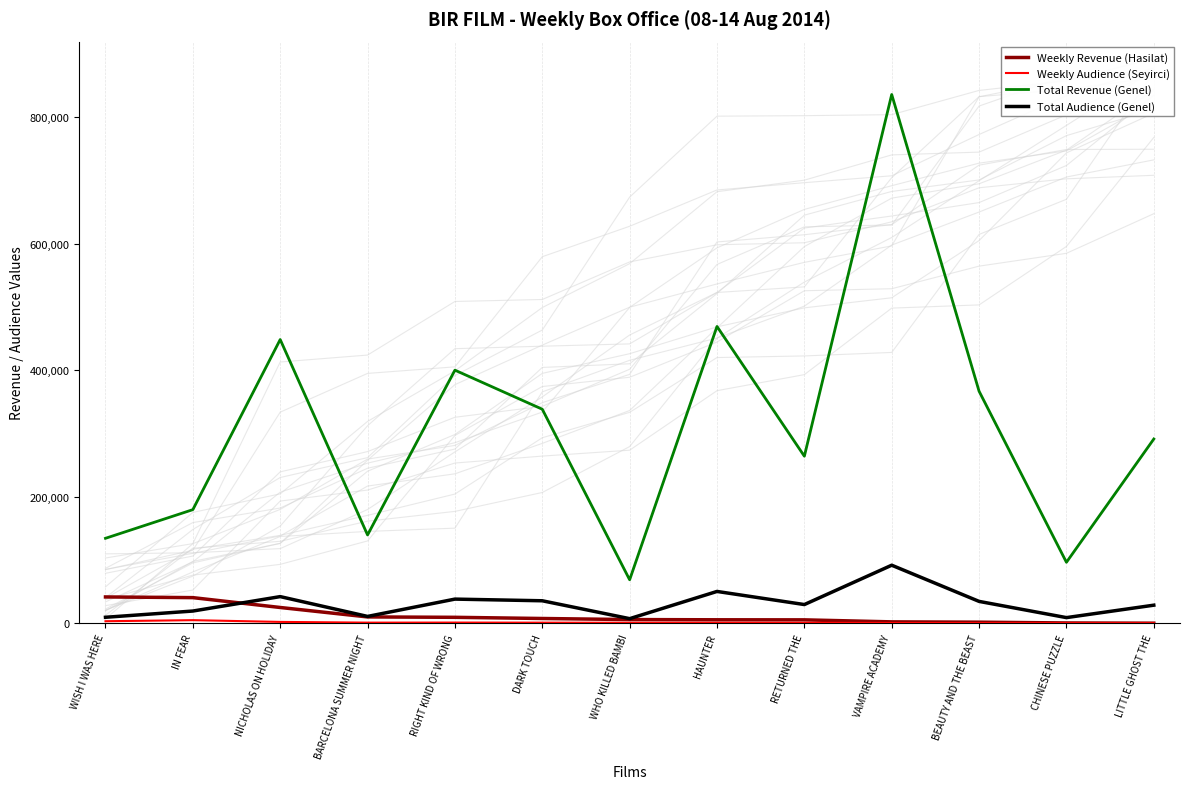

At how many categories does at least one series exceed 500139?

1